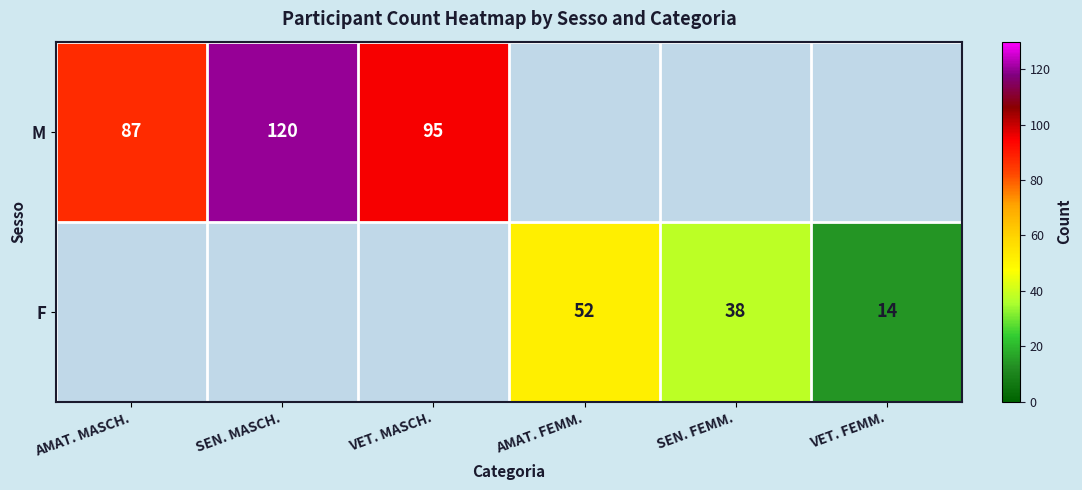

Which has a higher value, SEN. MASCH. or AMAT. MASCH.?

SEN. MASCH.